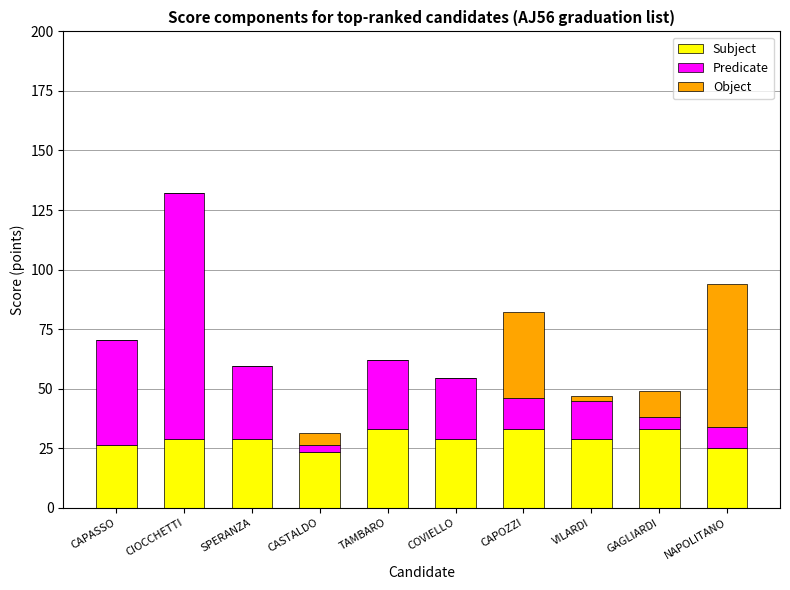

What is the approximate value of Subject at CIOCCHETTI?

29.0